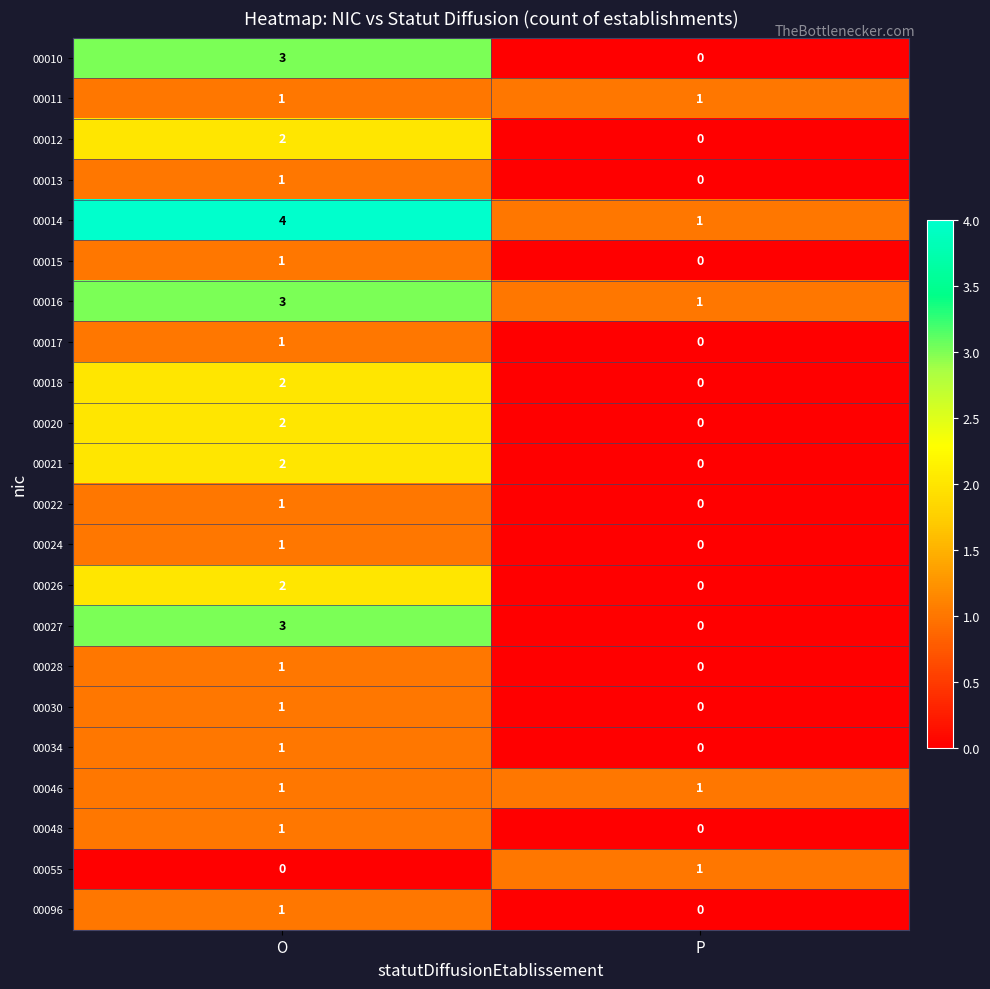

The 00012 series shows 1 at P. True or false?

False